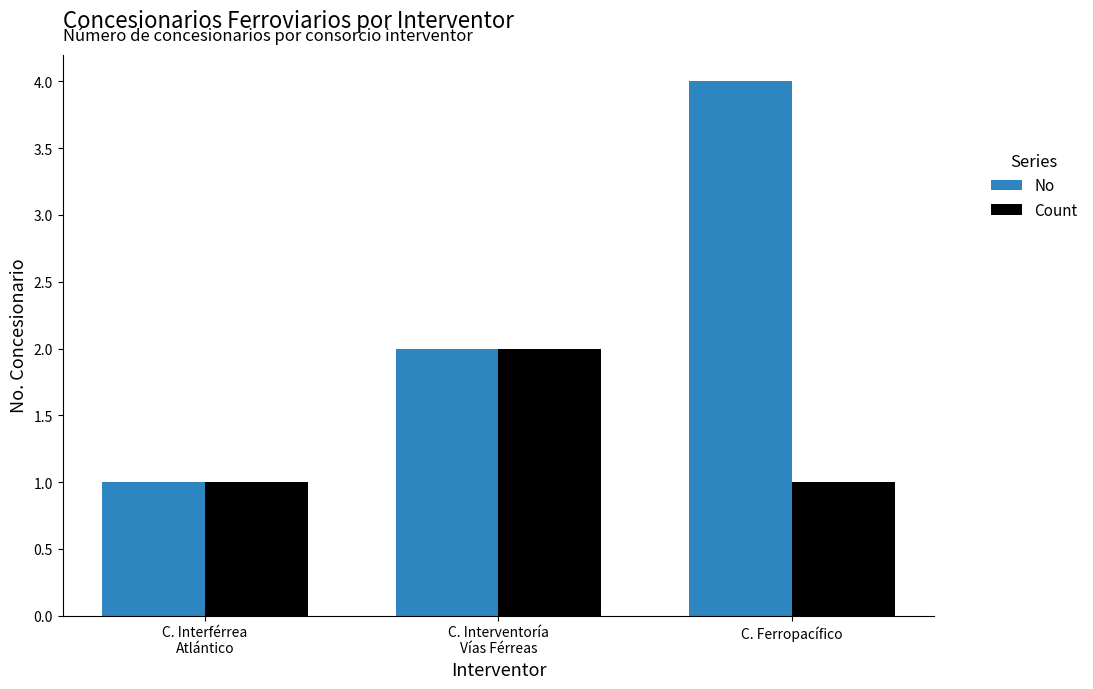

Which series has the largest total across all categories?

No